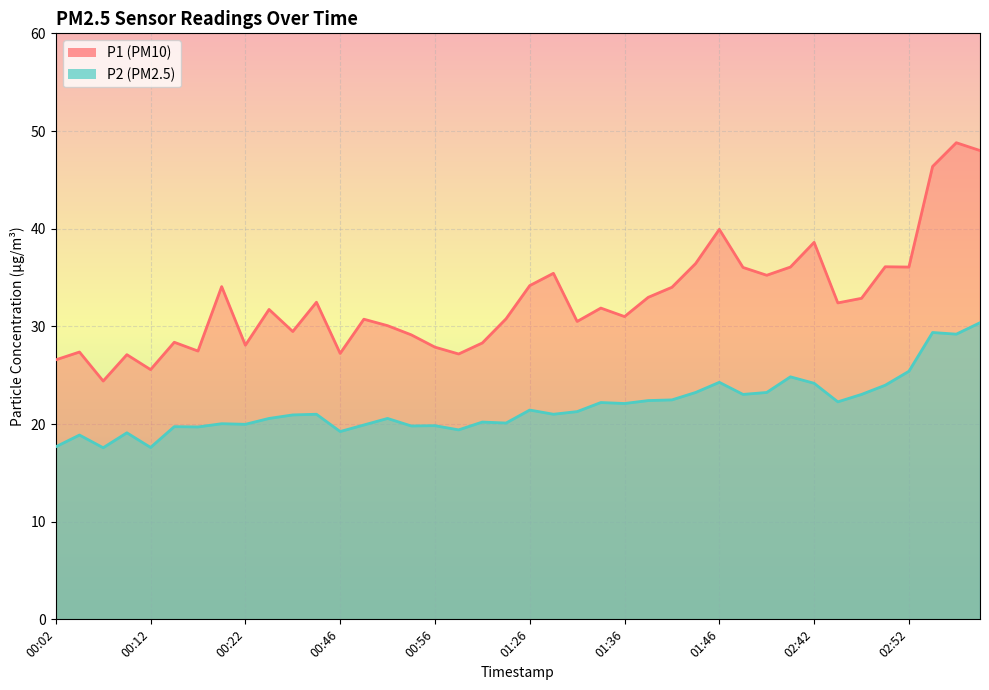

Reading left to right, transcribe all the data shown in this chart.

P1: 26.6	27.4	24.4	27.1	25.6	28.4	27.5	34.1	28.1	31.7	29.5	32.5	27.2	30.7	30.1	29.1	27.9	27.2	28.3	30.8	34.2	35.4	30.5	31.9	31.0	33.0	34.0	36.4	39.9	36.0	35.2	36.1	38.6	32.4	32.9	36.1	36.1	46.4	48.8	48.0
P2: 17.7	18.9	17.6	19.1	17.6	19.7	19.7	20.0	20.0	20.6	20.9	21.0	19.2	19.9	20.6	19.8	19.8	19.4	20.2	20.1	21.4	21.0	21.3	22.2	22.1	22.4	22.5	23.2	24.3	23.0	23.2	24.8	24.2	22.3	23.0	24.0	25.4	29.4	29.2	30.4